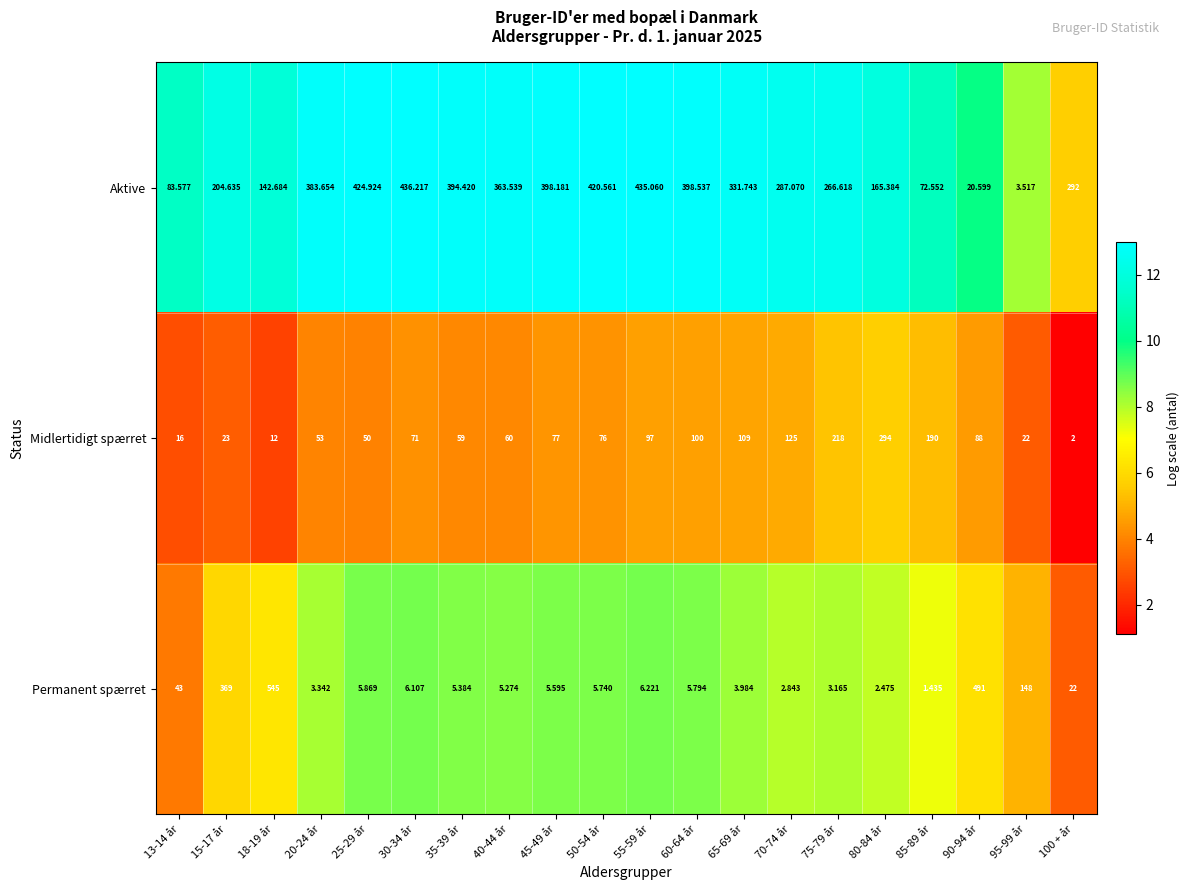

At 100 + år, list the series in order from smallest to largest.

Midlertidigt spærret, Permanent spærret, Aktive